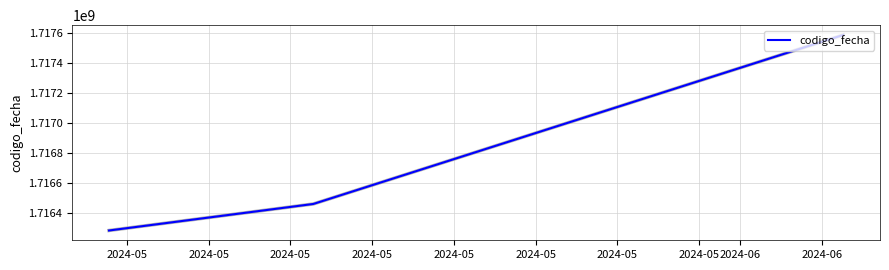

What is the average value?

1716779665